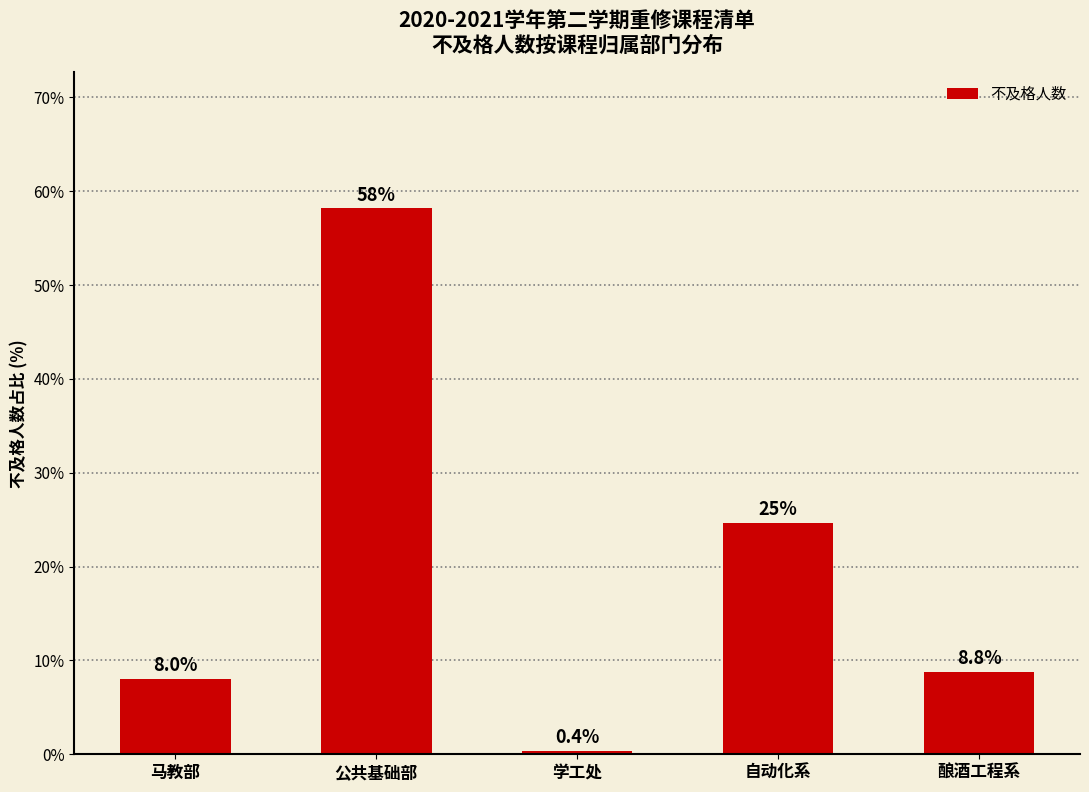

Is it true that the value at 马教部 is 8.0?

True